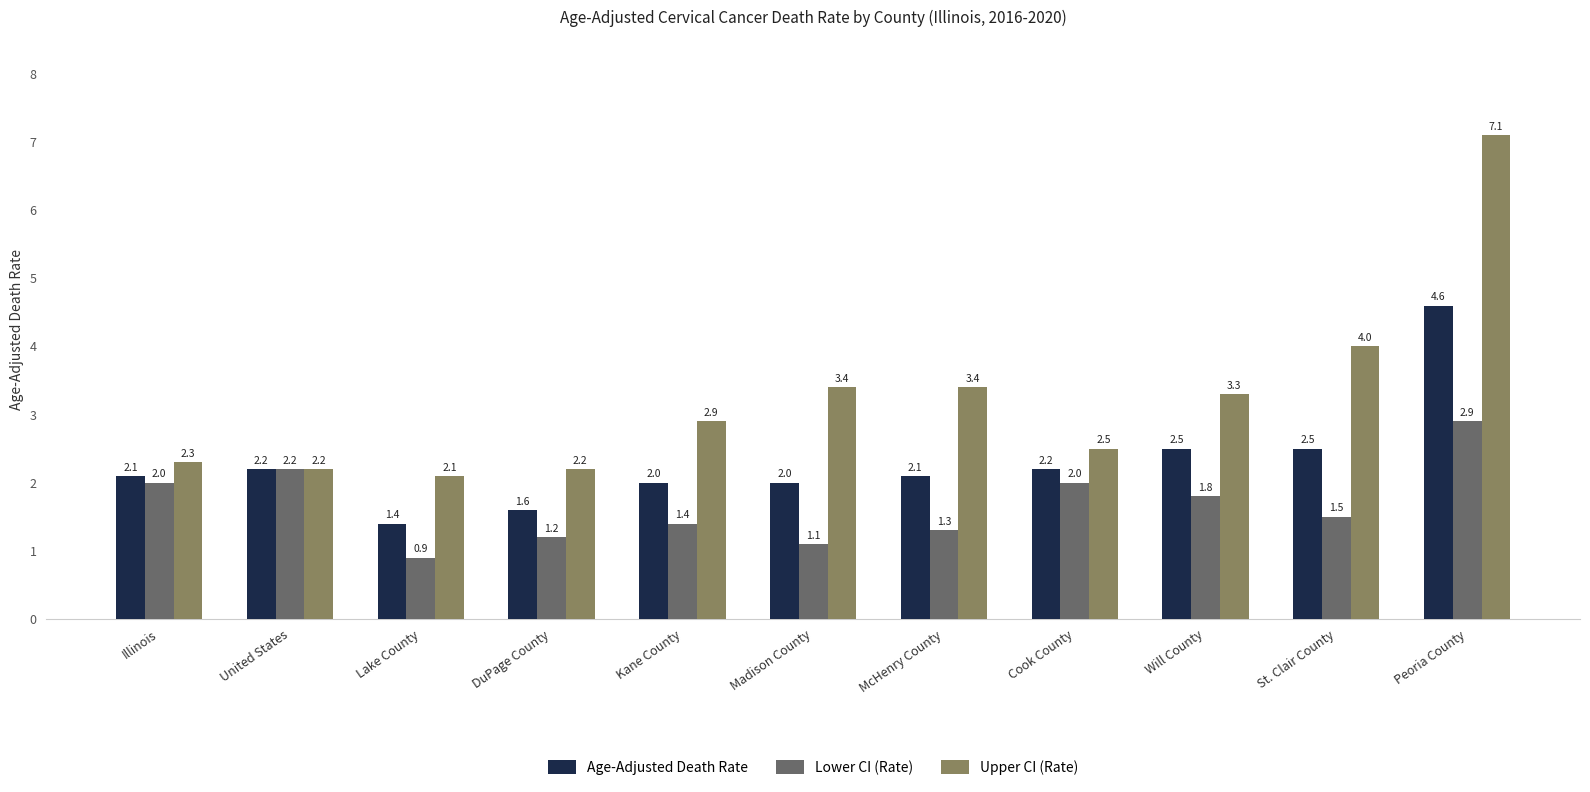

How many bars are there in total?

33